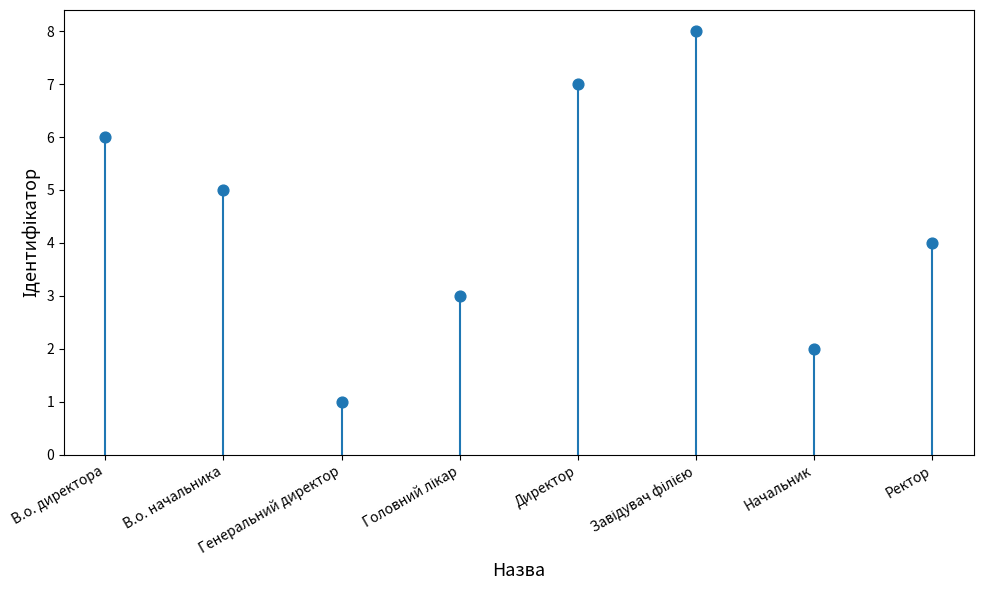

What is the range of Y values (max minus min)?

7